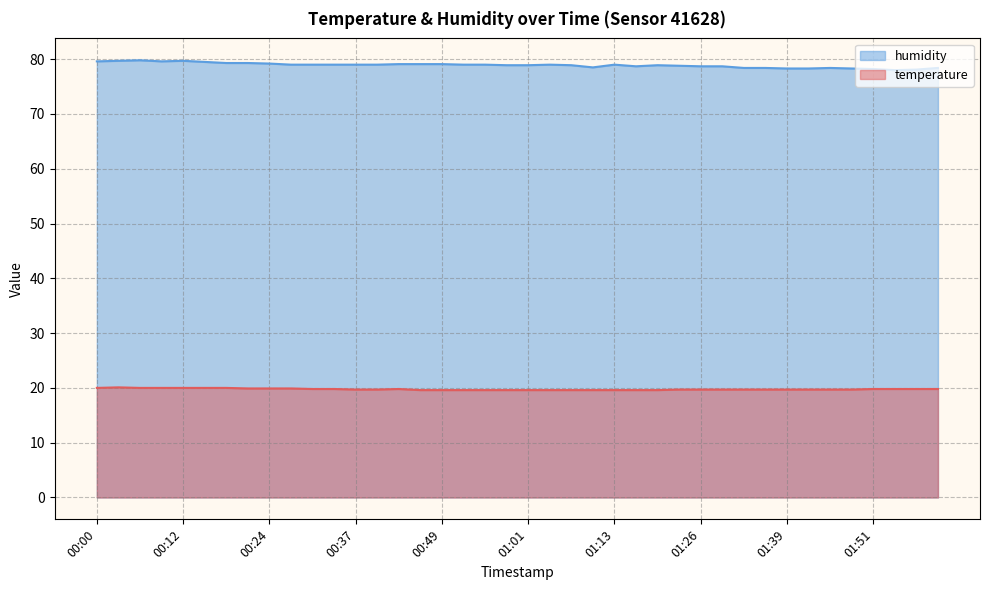

Is the value of humidity at 01:29 greater than the value of temperature at 00:18?

Yes